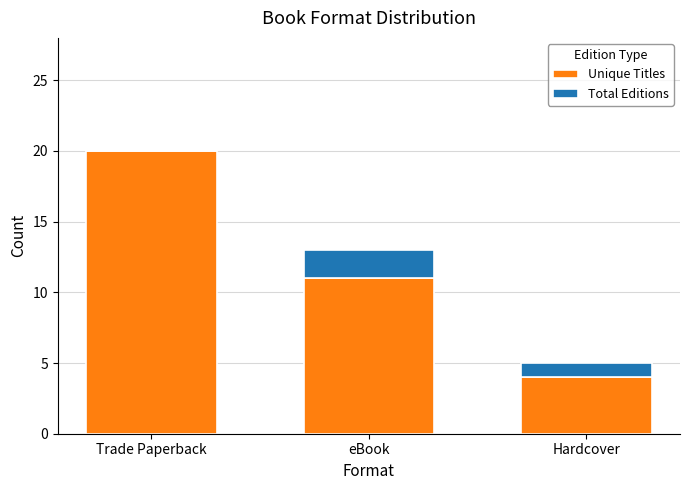

Are the bars grouped side by side (vs. stacked)?

No